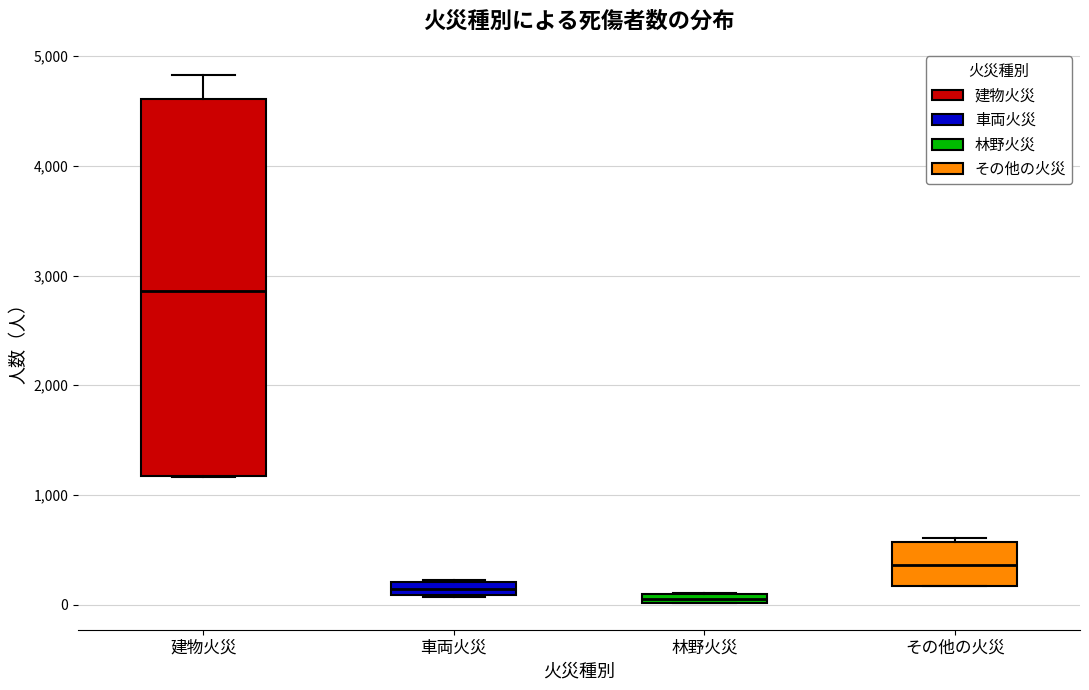

Comparing the boxes themselves (not the whiskers), which one is the tallest?

建物火災